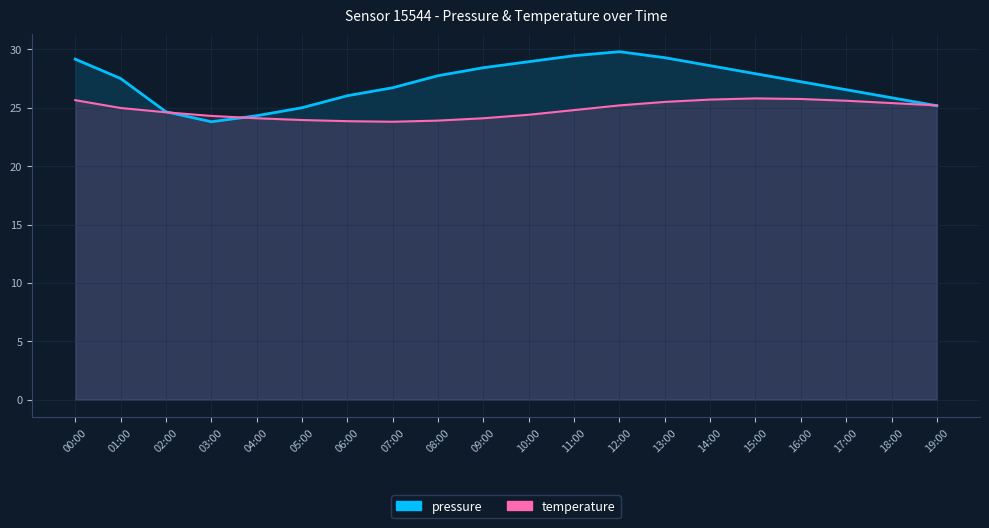

What is the spread (max minus min) of values at 13:00?

3.8